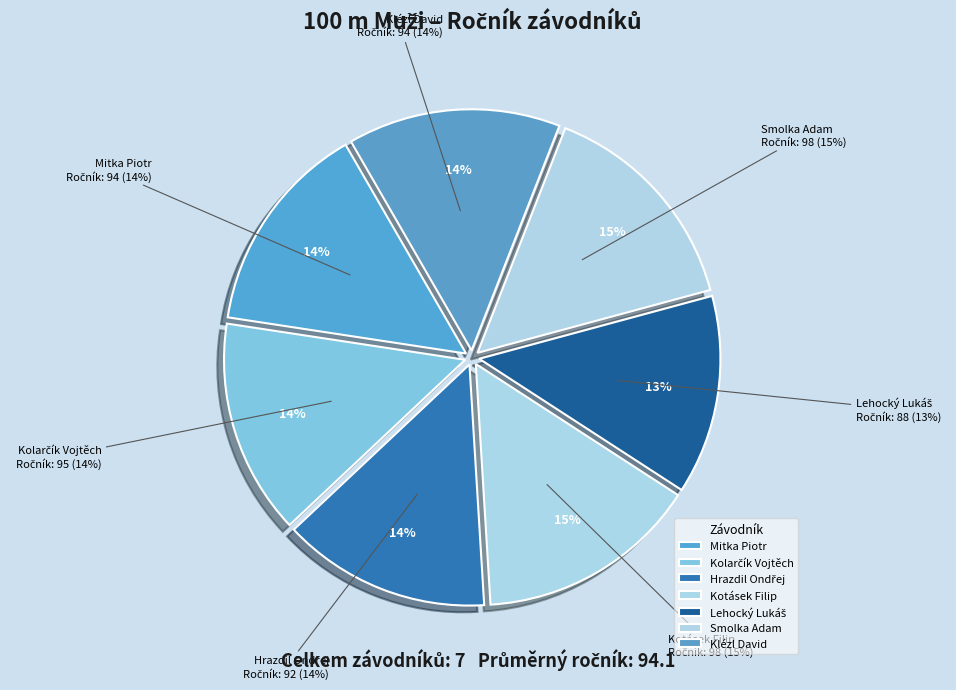

What is the total percentage of Kolarčík Vojtěch and Klézl David?

28.7%